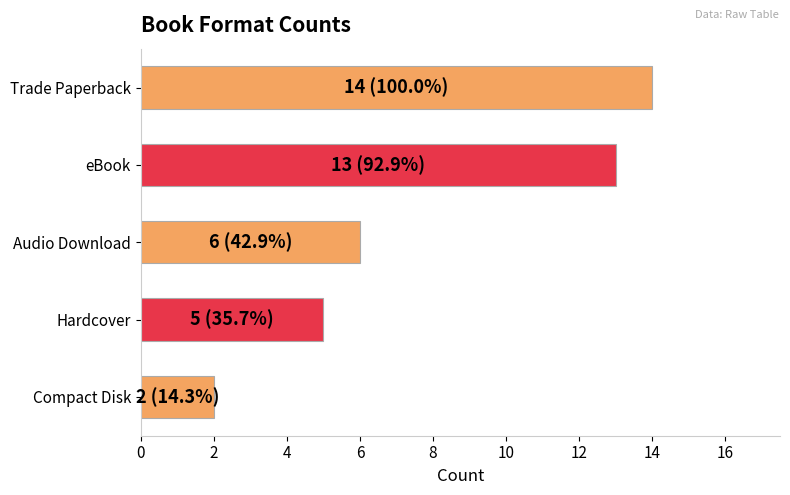

List the labels in order of value, largest first.

Trade Paperback, eBook, Audio Download, Hardcover, Compact Disk